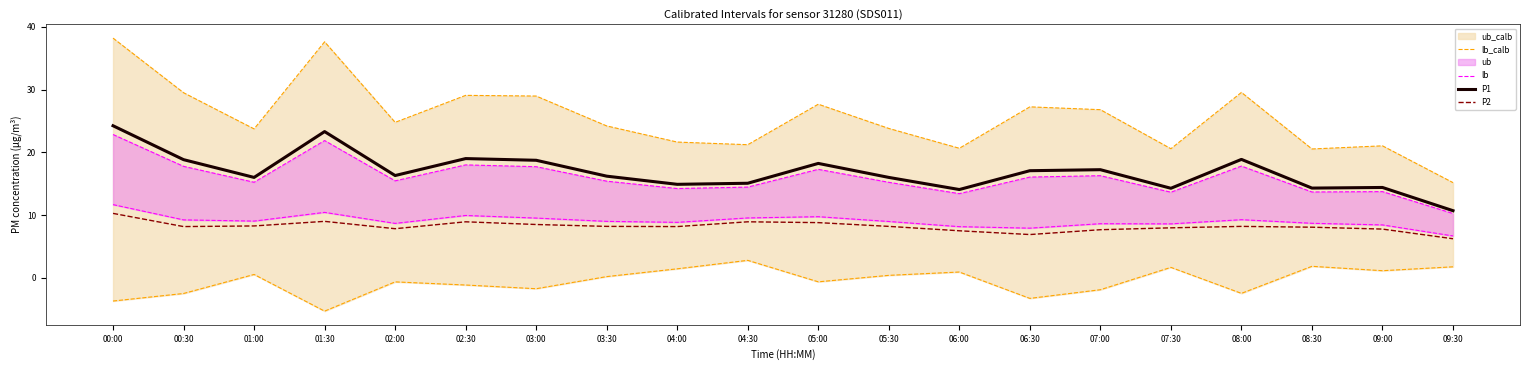

The P1 series shows 30.3 at 02:30. True or false?

False